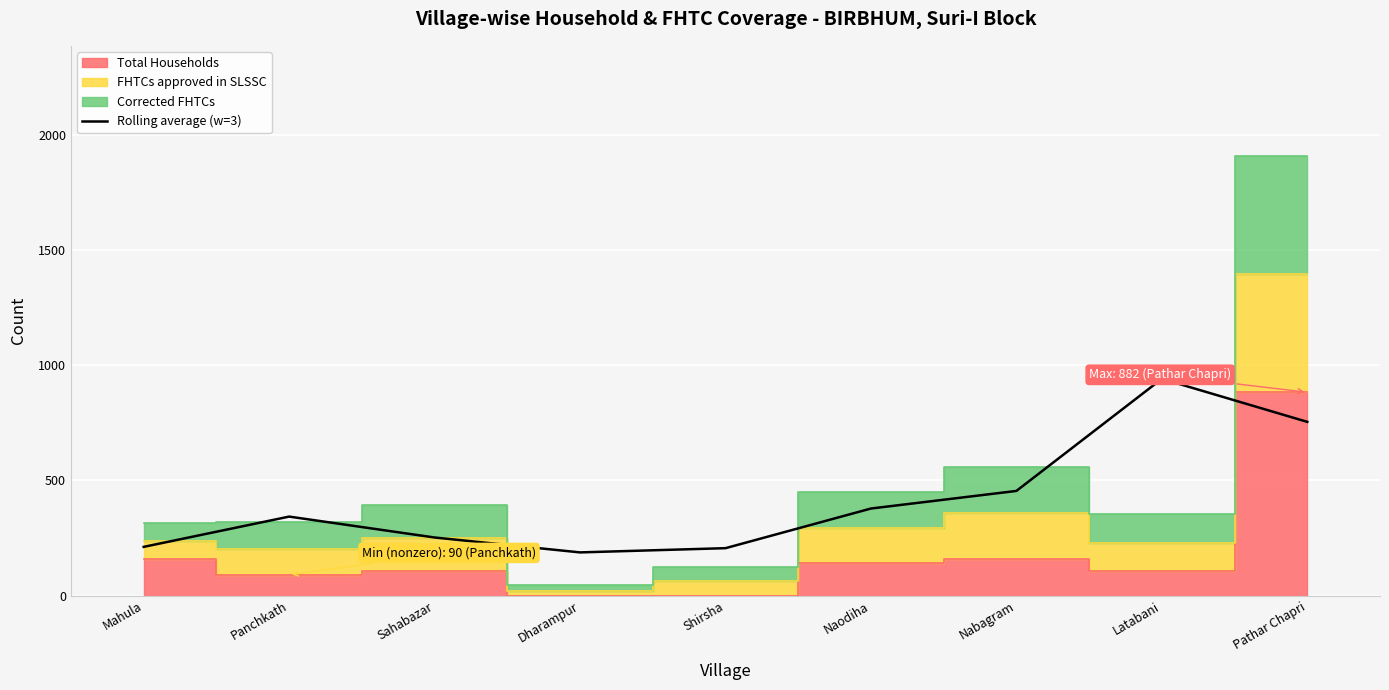

How many interior local valleys (lower than both neighbors) does the data have?

1